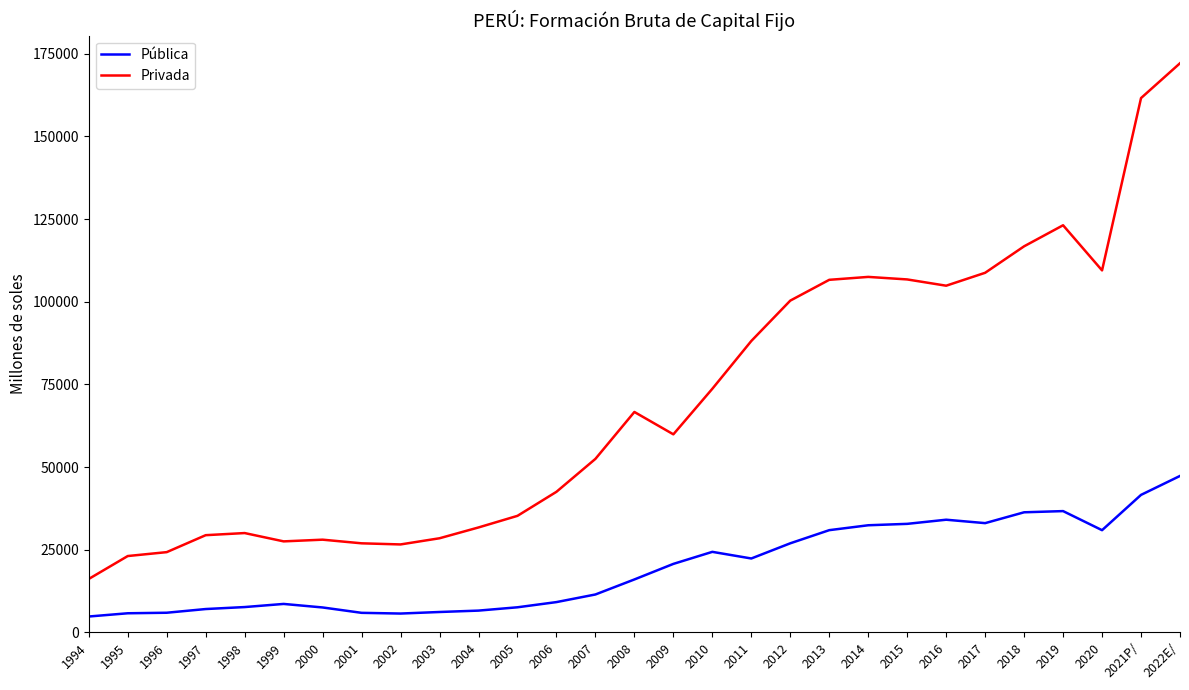

The Privada series shows 52244 at 2013. True or false?

False